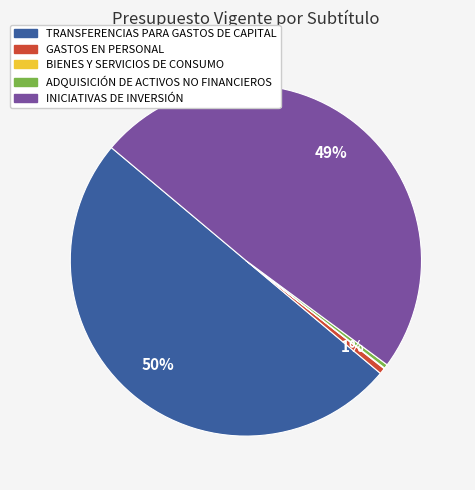

Which slice is the largest?

TRANSFERENCIAS PARA GASTOS DE CAPITAL